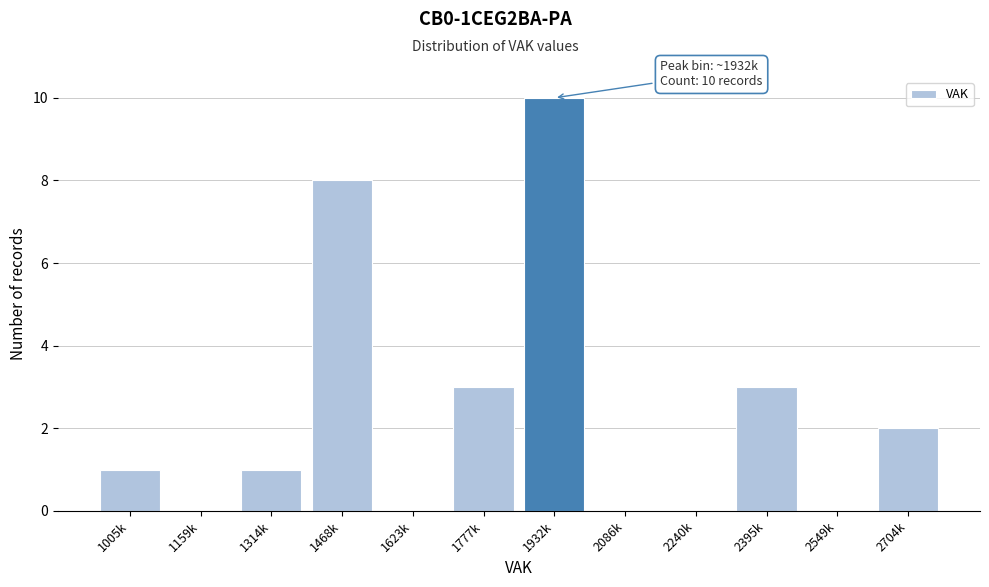

Reading right to left, what are all the values shown in this chart?

2704k=2	2549k=0	2395k=3	2240k=0	2086k=0	1932k=10	1777k=3	1623k=0	1468k=8	1314k=1	1159k=0	1005k=1